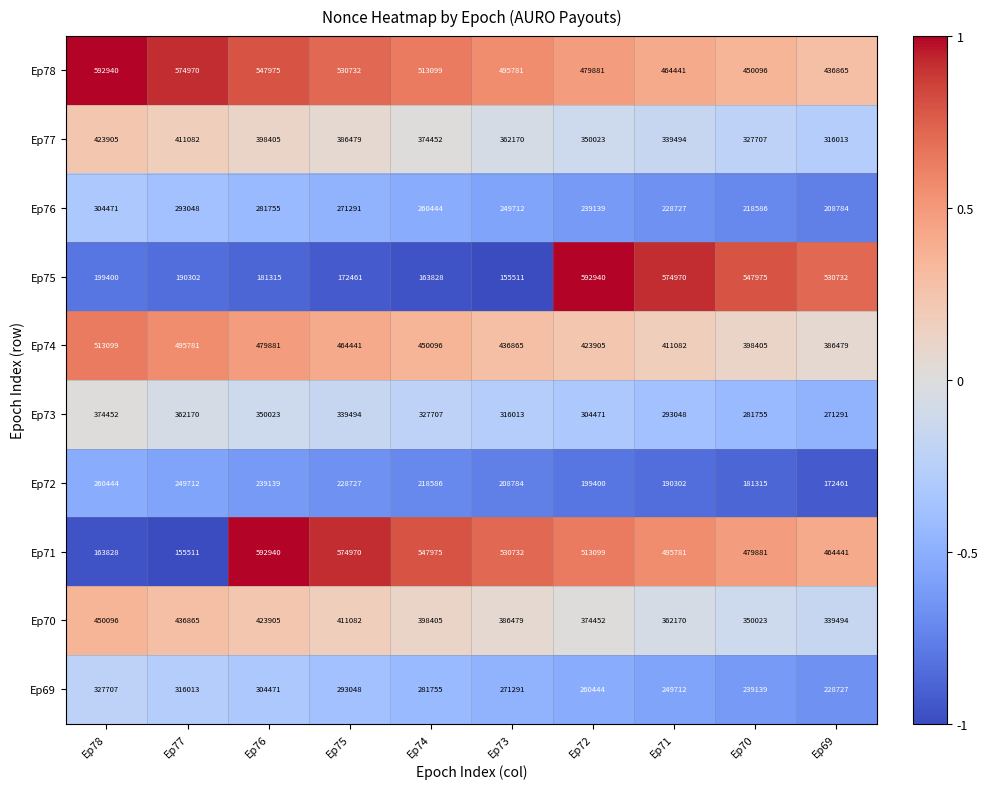

What is the total value across all series at Ep71?

3609727